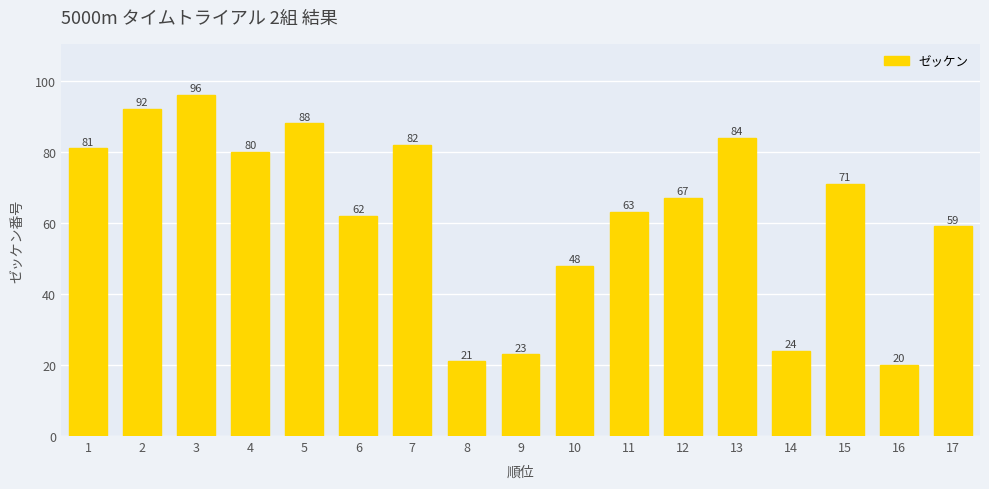

What is the smallest value displayed?

20